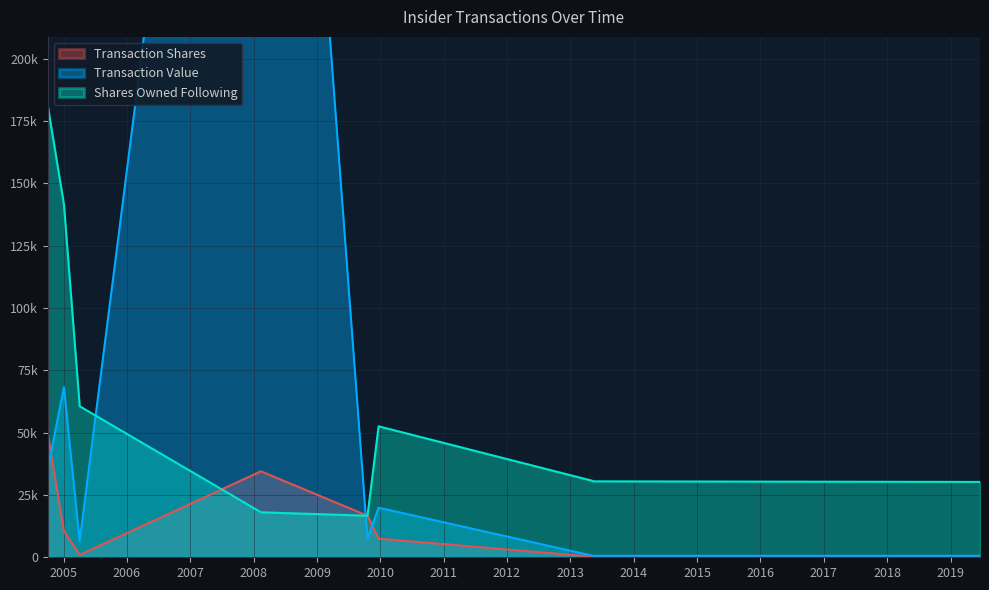

True or false: transactionValue has a value of 19875 at 2009-12-22.

True